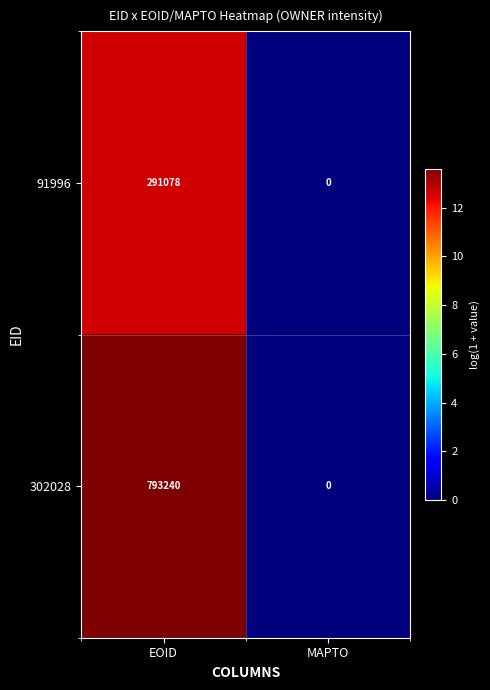

Reading left to right, transcribe all the data shown in this chart.

91996: 291078	0
302028: 793240	0